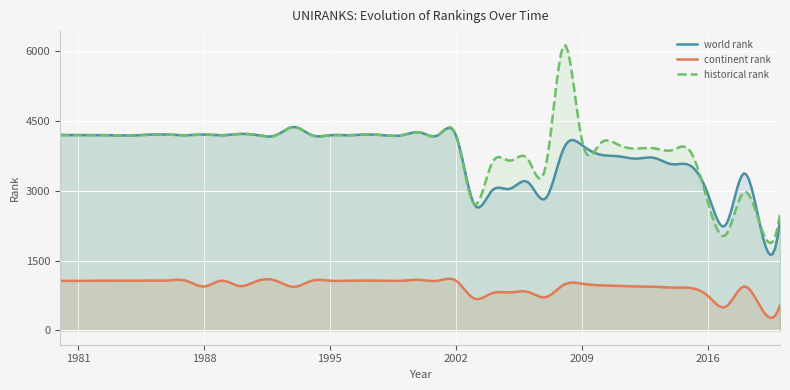

Rank the series by their maximum value, from highest to lowest.

historical rank, world rank, continent rank